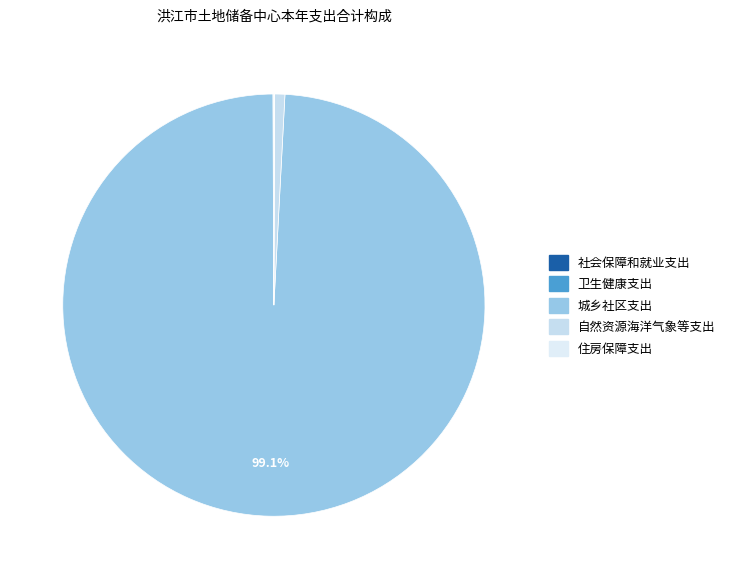

Rank the categories by value from lowest to highest.

卫生健康支出, 社会保障和就业支出, 住房保障支出, 自然资源海洋气象等支出, 城乡社区支出